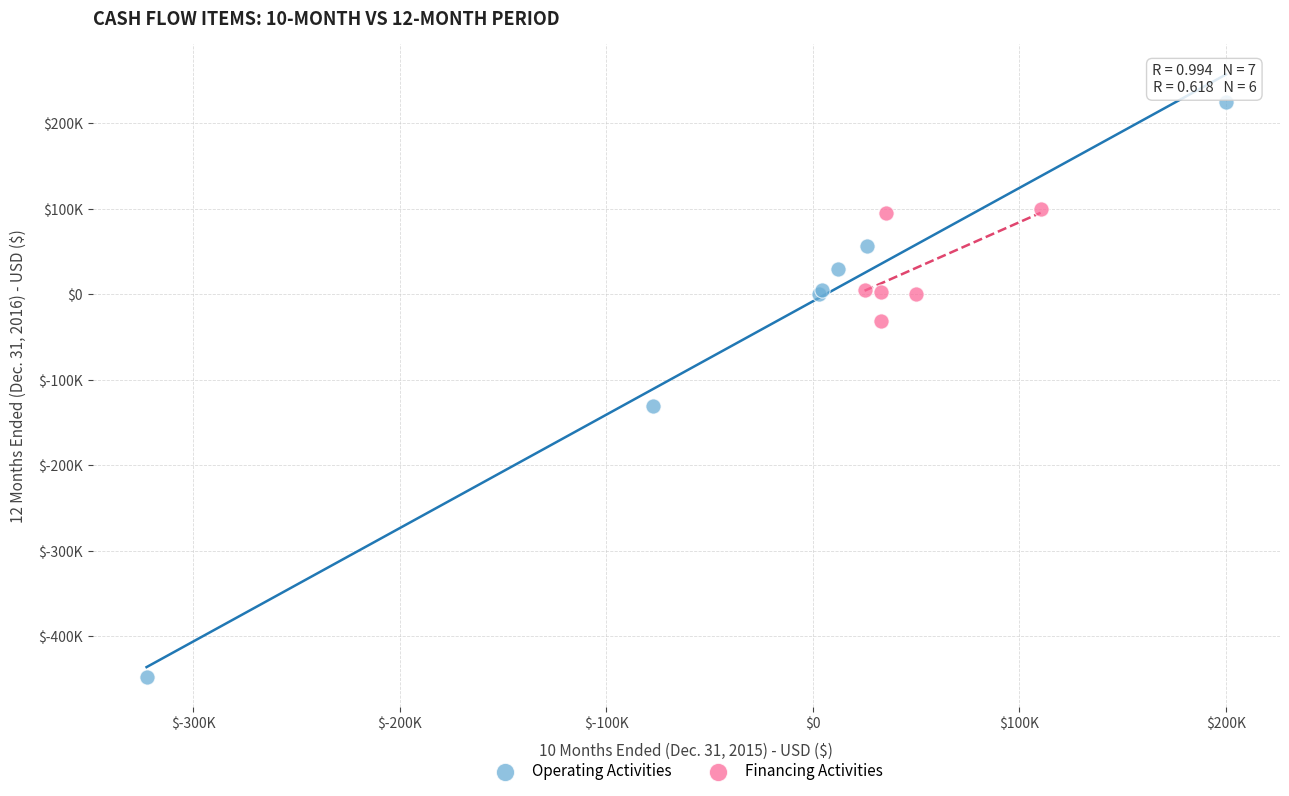

Which series contains the lowest Y value?

Operating Activities